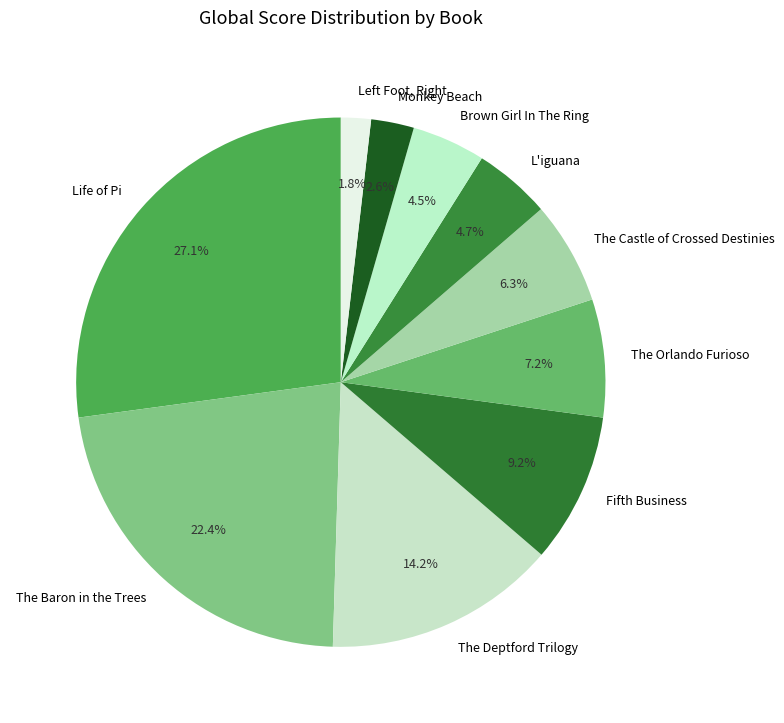

Is it true that The Orlando Furioso is 16% of the pie?

False